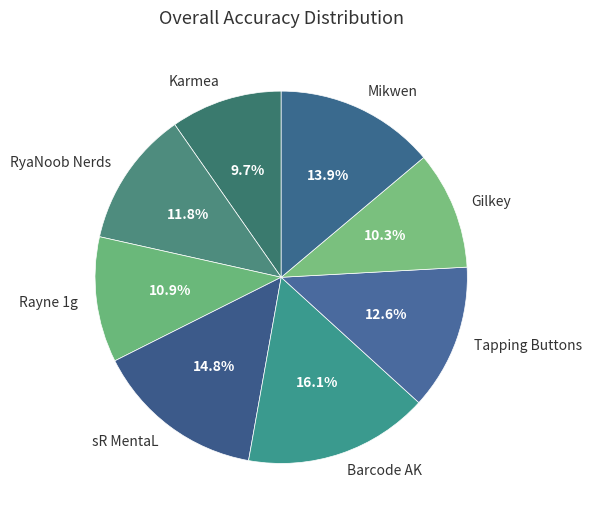

How much of the chart is everything except sR MentaL?

85.2%